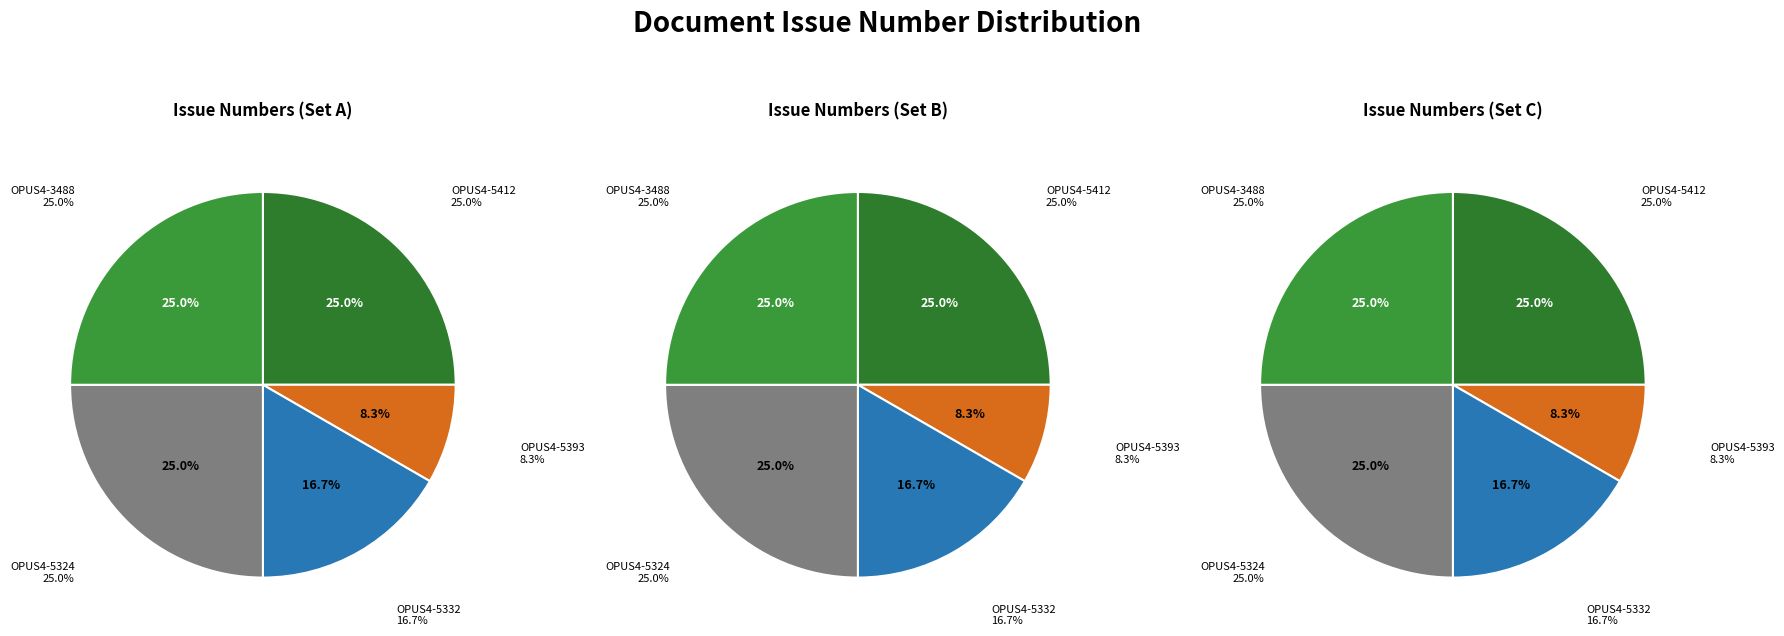

What is the ratio of the value at OPUS4-5393 to the value at OPUS4-5332?

0.5